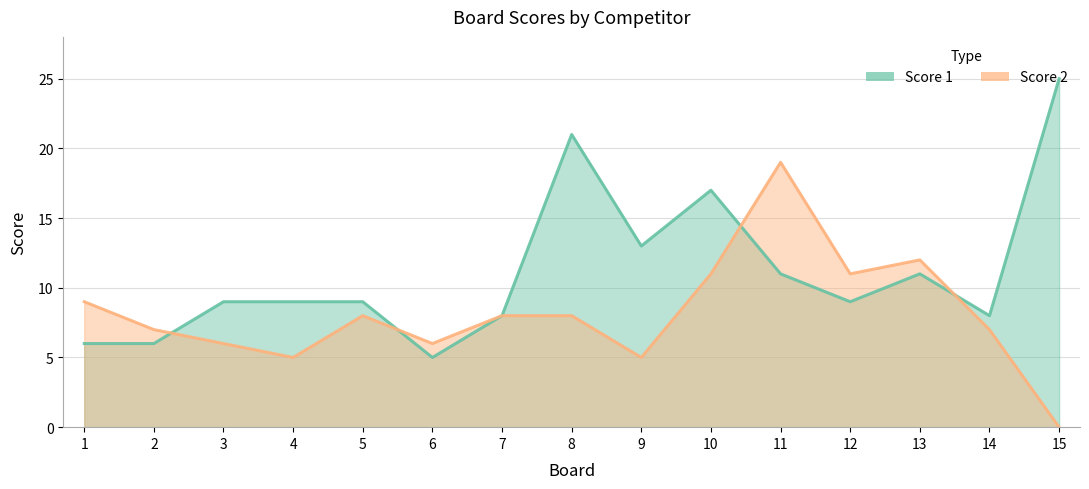

Reading left to right, transcribe all the data shown in this chart.

Score 1: 6	6	9	9	9	5	8	21	13	17	11	9	11	8	25
Score 2: 9	7	6	5	8	6	8	8	5	11	19	11	12	7	0